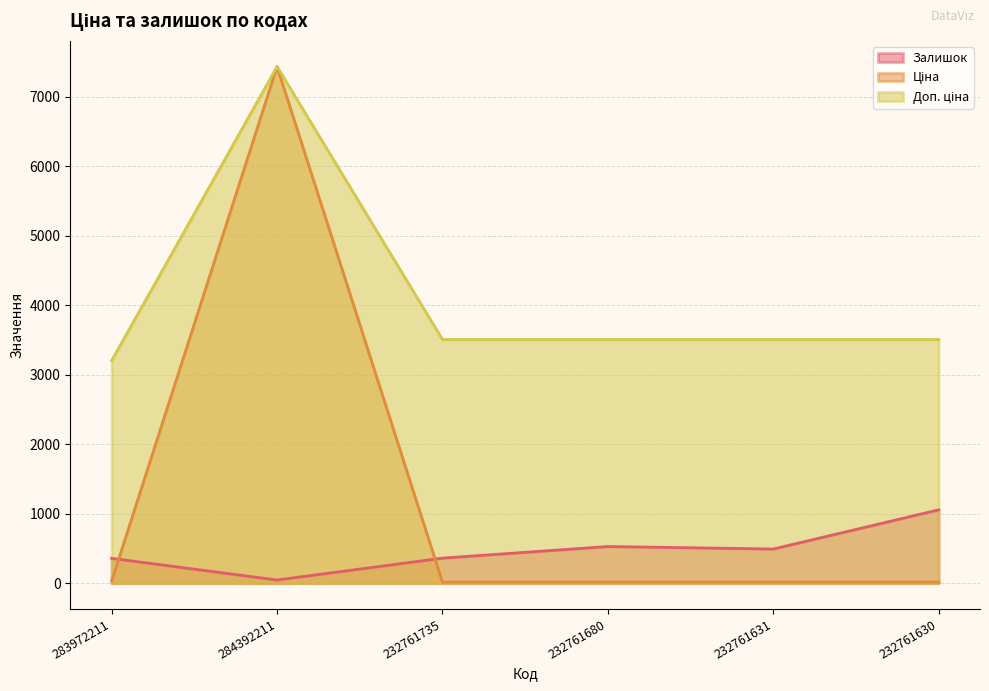

At which label does Ціна reach its minimum?

232761735